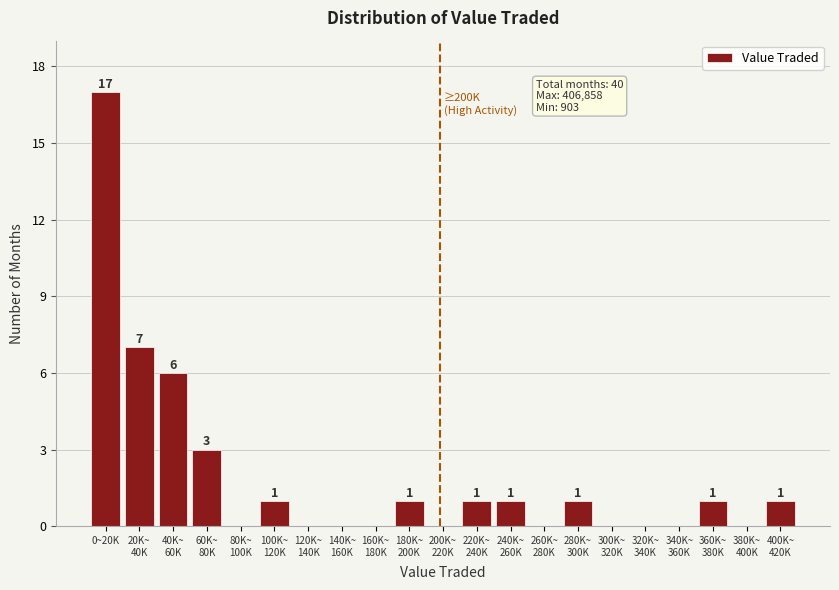

Where does the data first go above 1?

0~20K